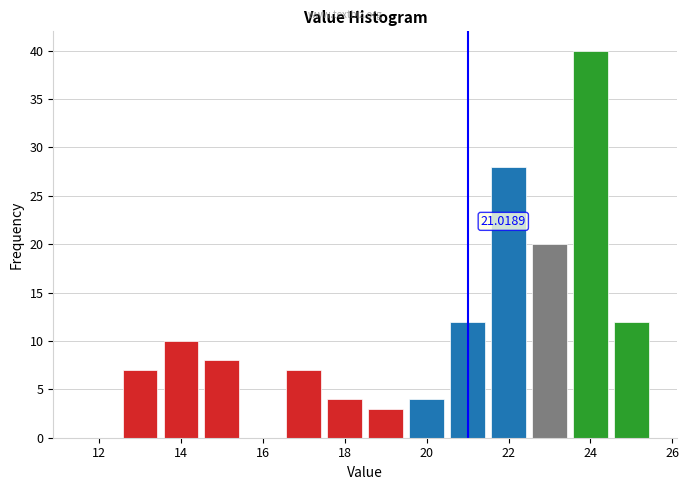

Which range on the x-axis has the tallest bar?

23.5 to 24.5